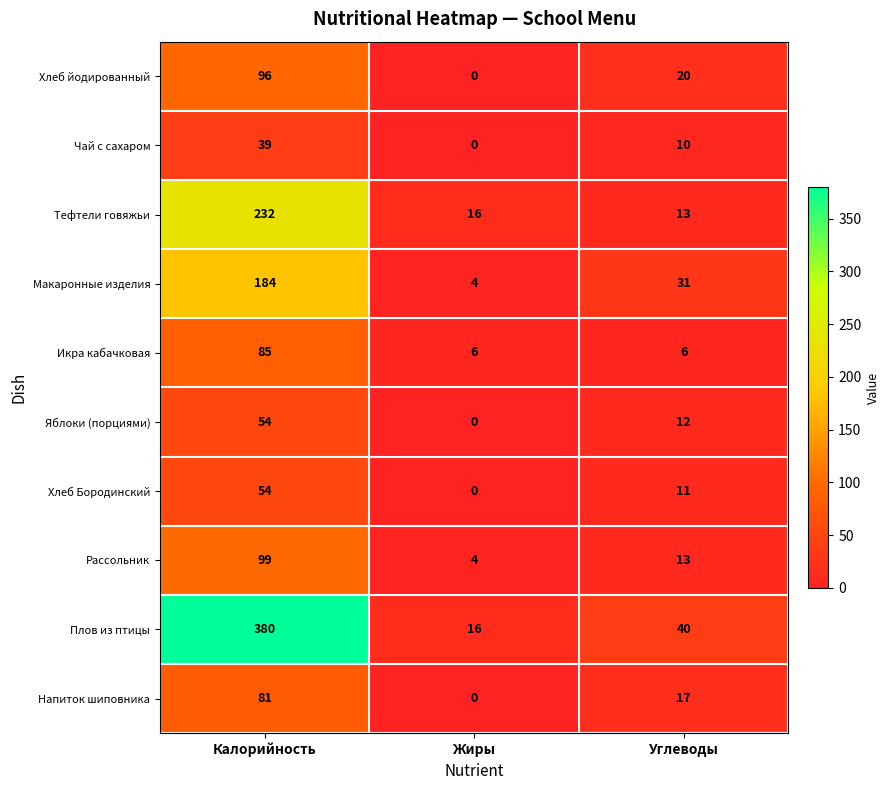

Reading left to right, what are all the values shown in this chart?

Хлеб йодированный: 96	0	20
Чай с сахаром: 39	0	10
Тефтели говяжьи: 232	16	13
Макаронные изделия: 184	4	31
Икра кабачковая: 85	6	6
Яблоки (порциями): 54	0	12
Хлеб Бородинский: 54	0	11
Рассольник: 99	4	13
Плов из птицы: 380	16	40
Напиток шиповника: 81	0	17